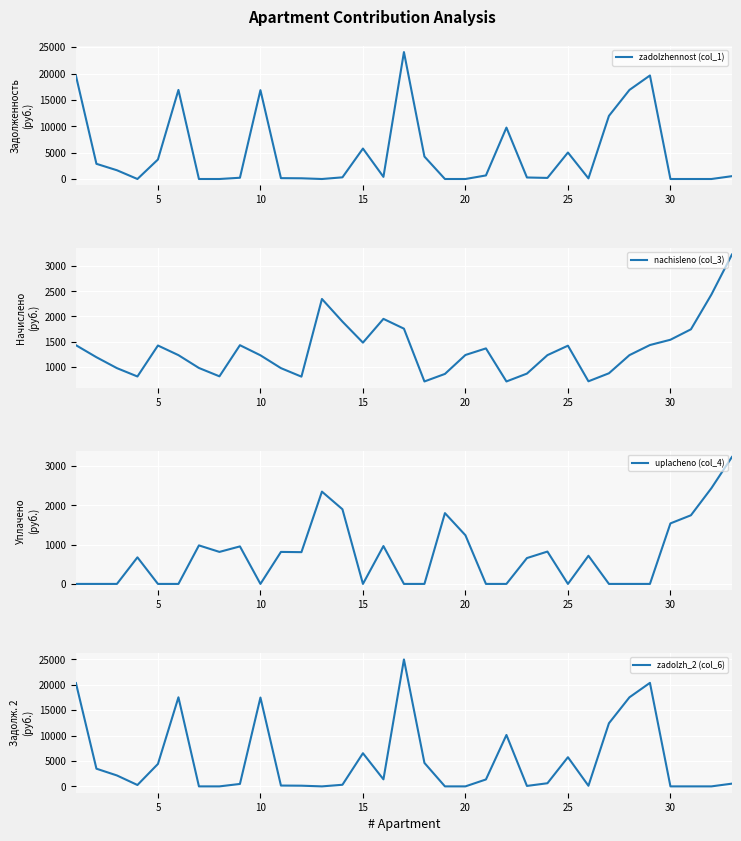

Which series has the largest total across all categories?

zadolzh_2 (col_6)